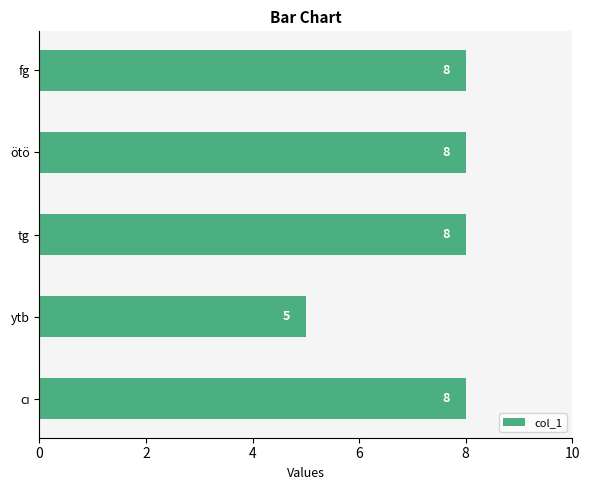

What is the average value?

7